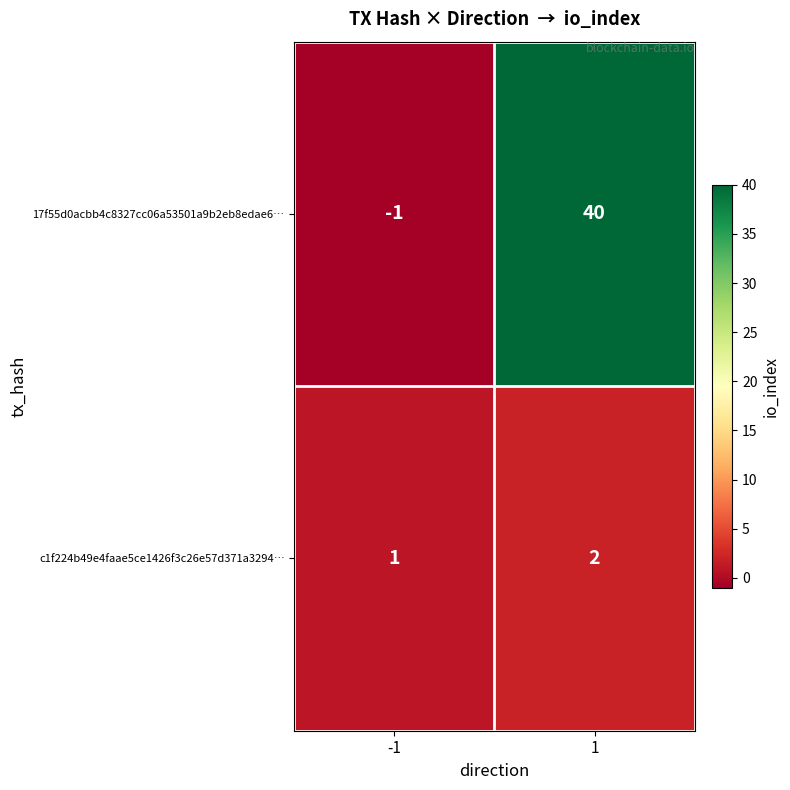

What is the sum of all c1f224b49e4faae5ce1426f3c26e57d371a3294… values?

3